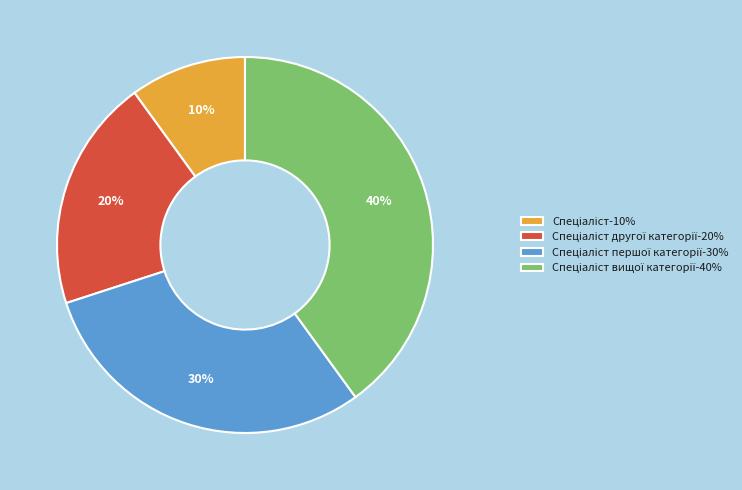

Is there a majority slice in this chart?

No